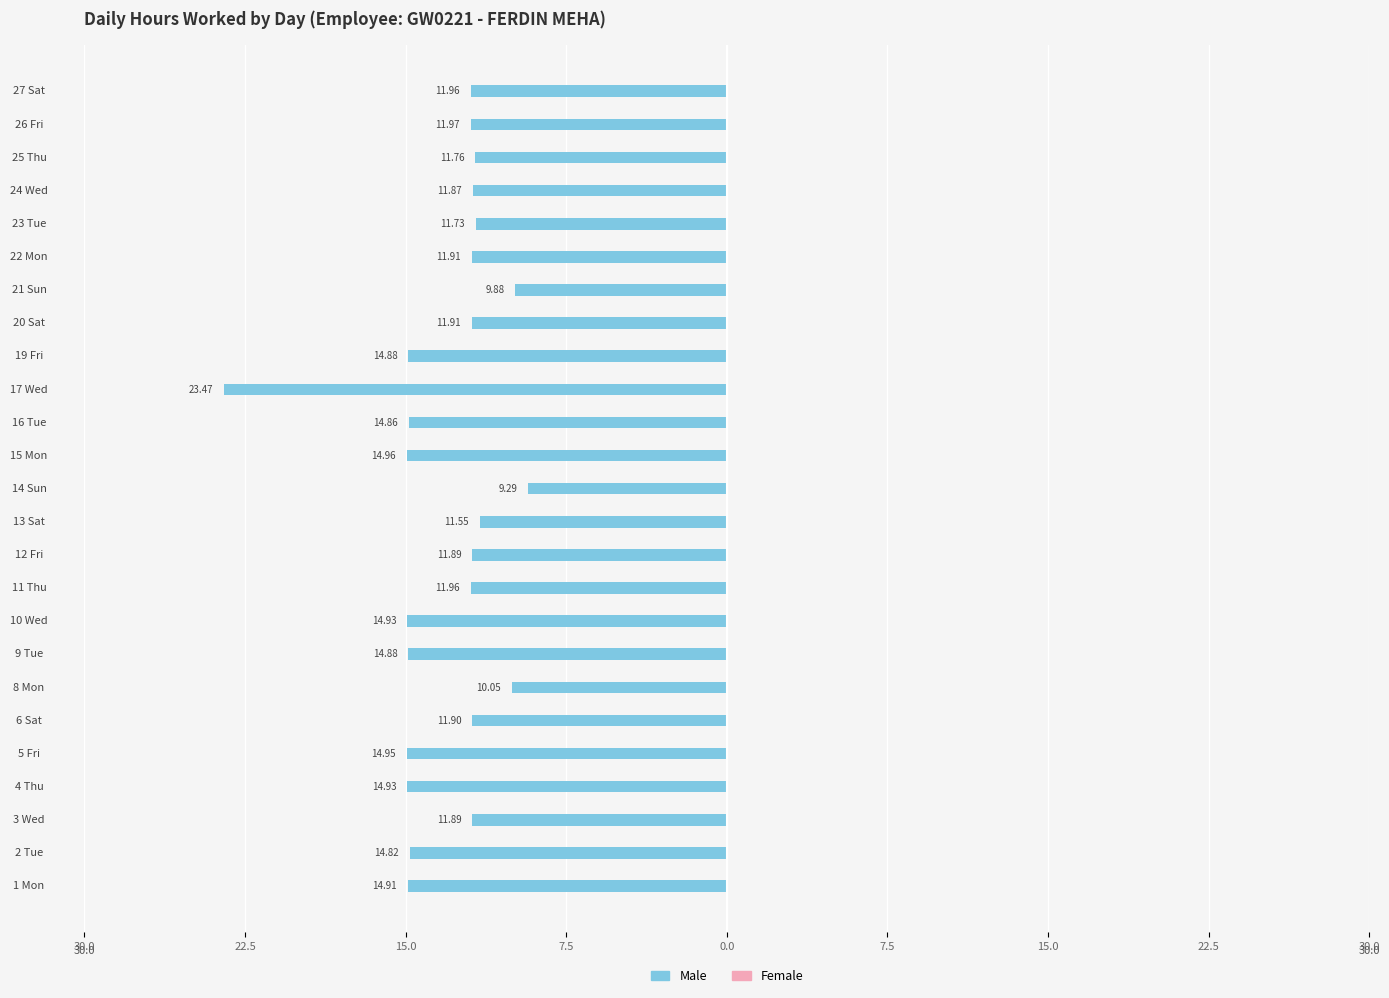

Are the bars horizontal?

Yes